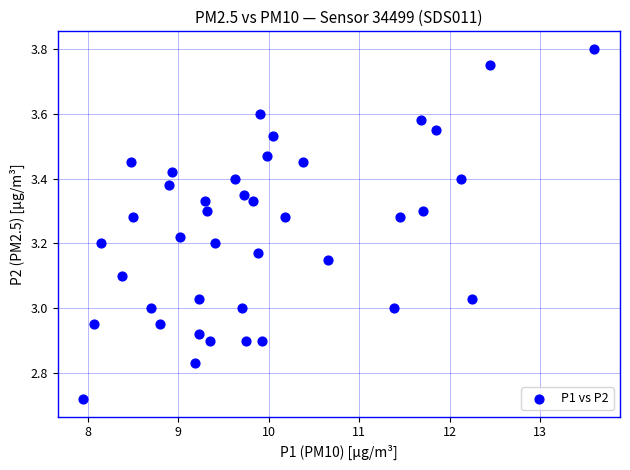

What is the range of Y values (max minus min)?

1.1